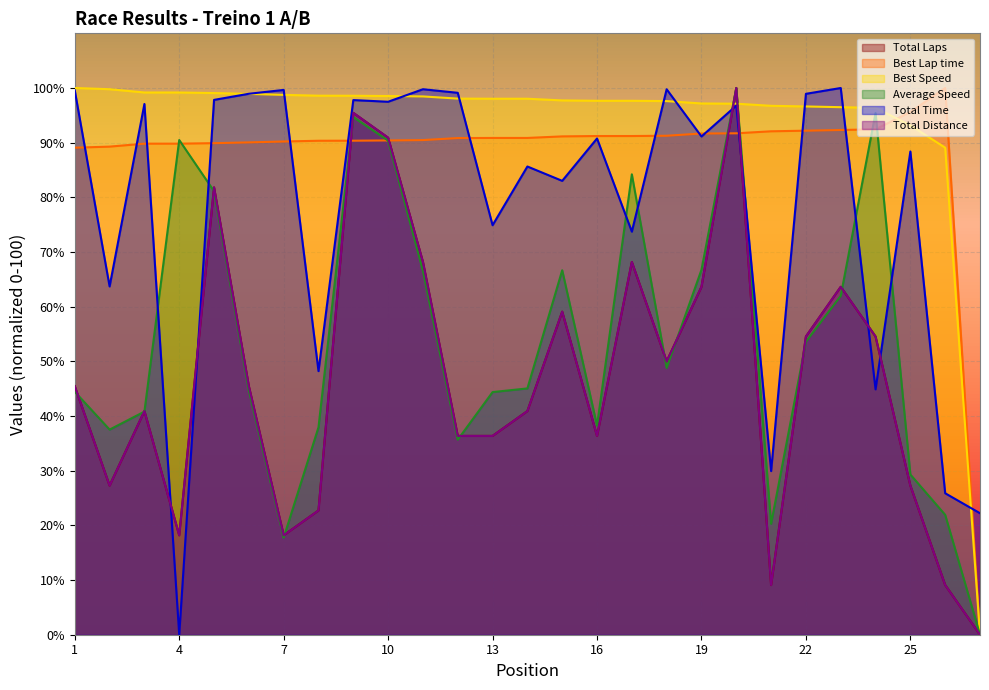

Which series changed the most between 18 and 27?

Best Speed